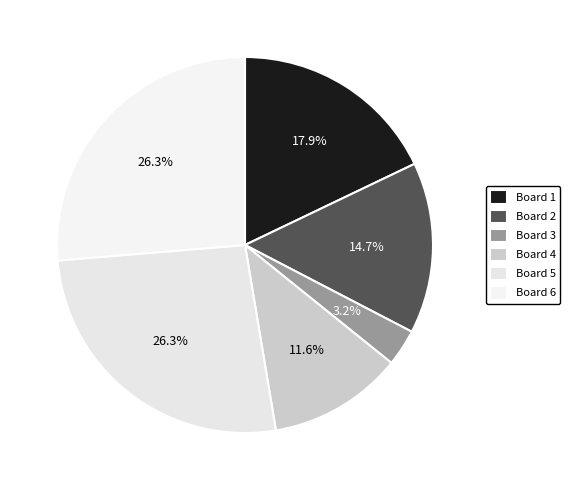

To the nearest percent, what is the difference between the Board 6 and Board 3 slice percentages?

23%